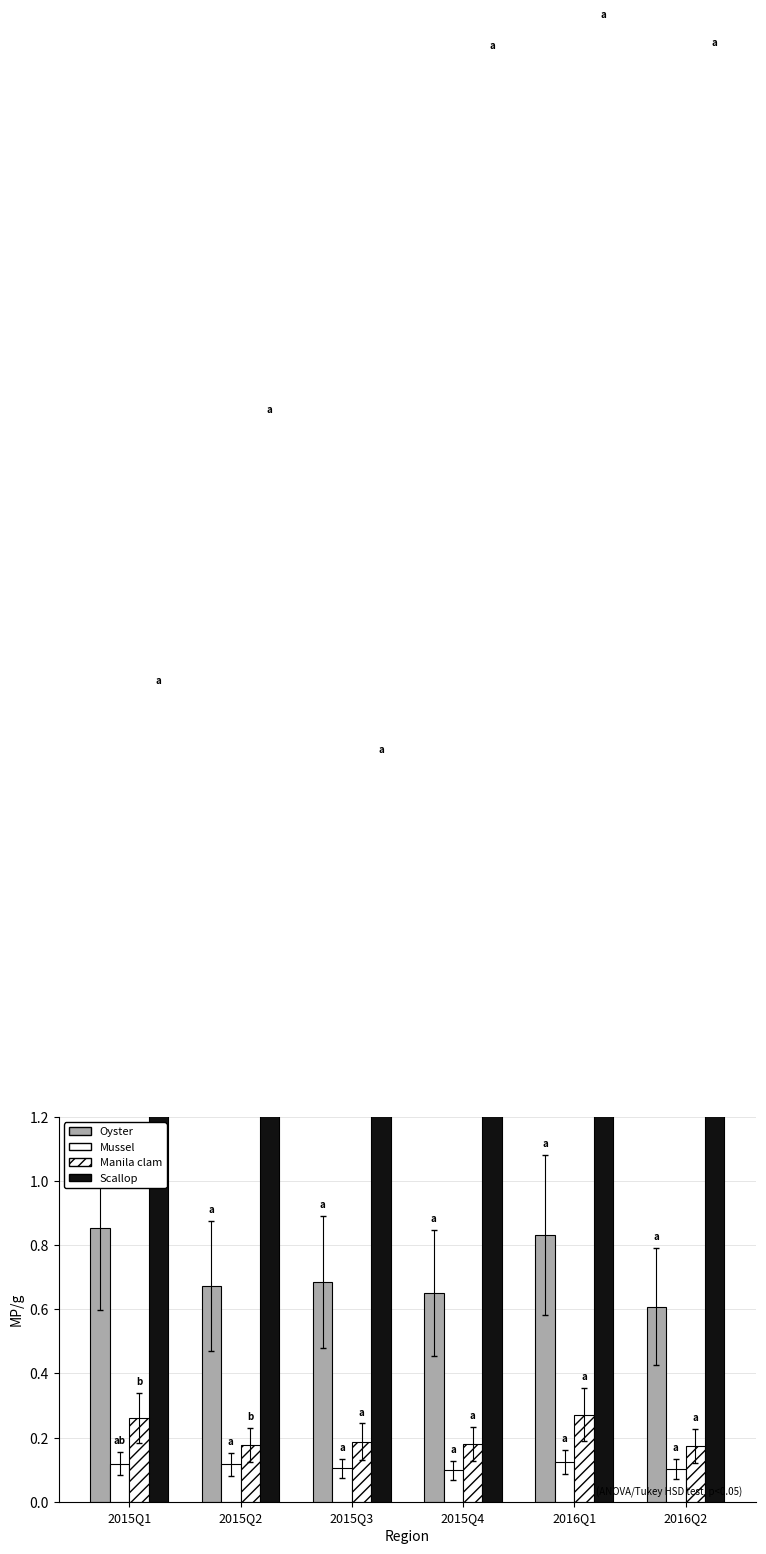

Are the bars grouped side by side (vs. stacked)?

Yes